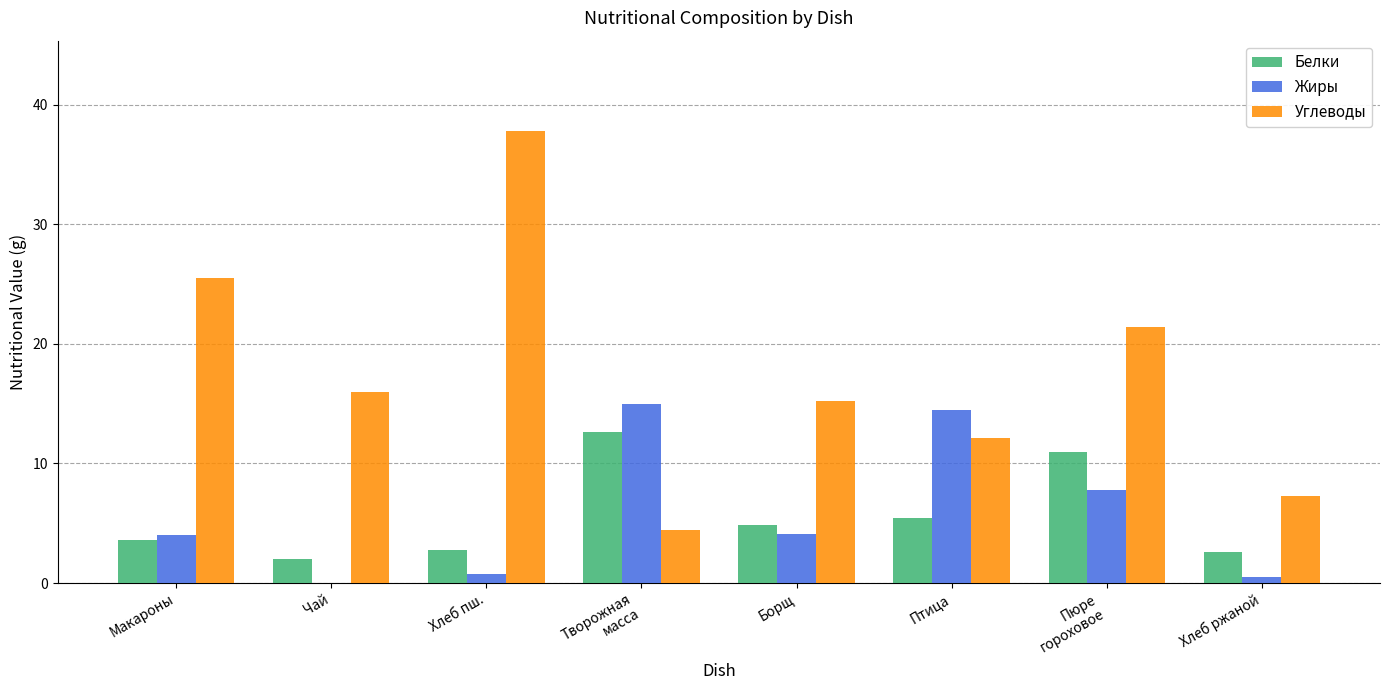

The value of Жиры at Птица is 4.0. True or false?

False